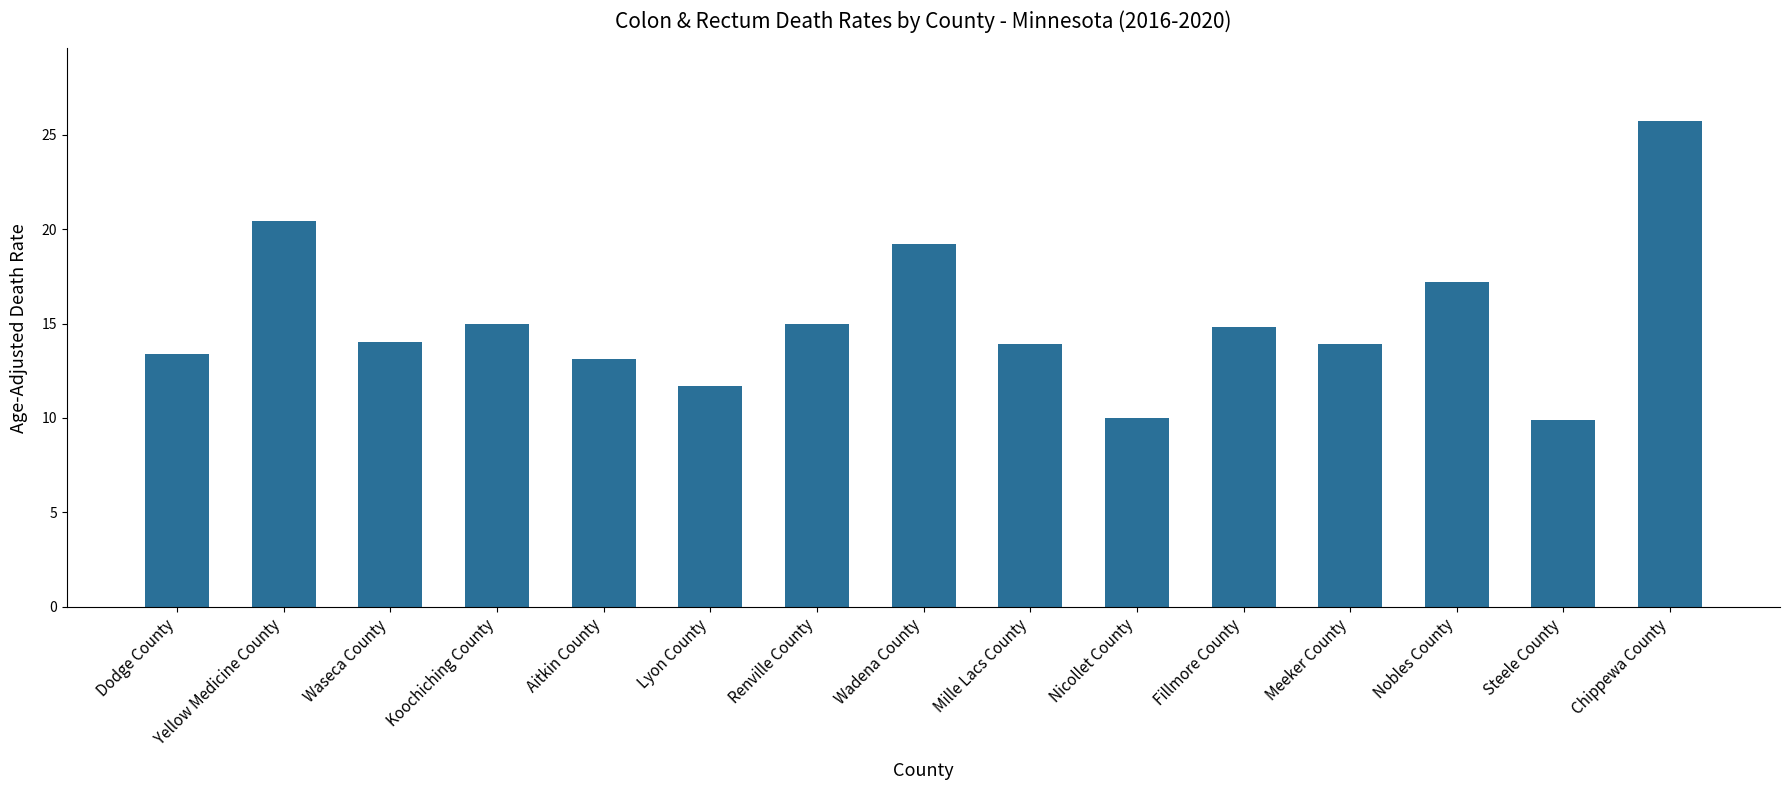

What is the difference between the maximum and minimum values?

15.8